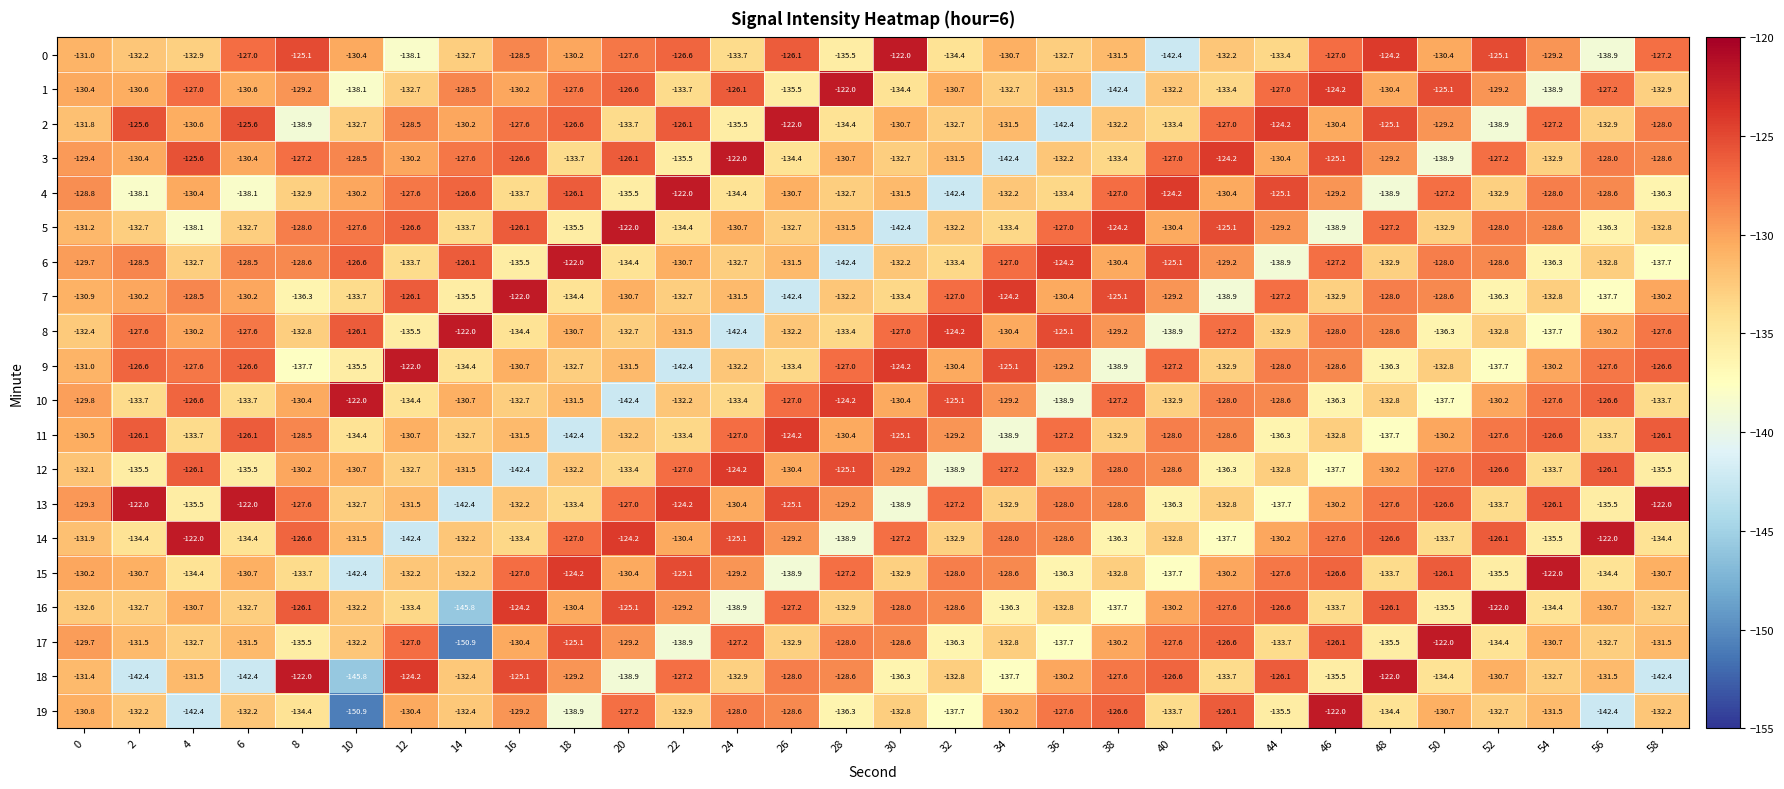

True or false: 16 has a value of -124.2 at 16.

True